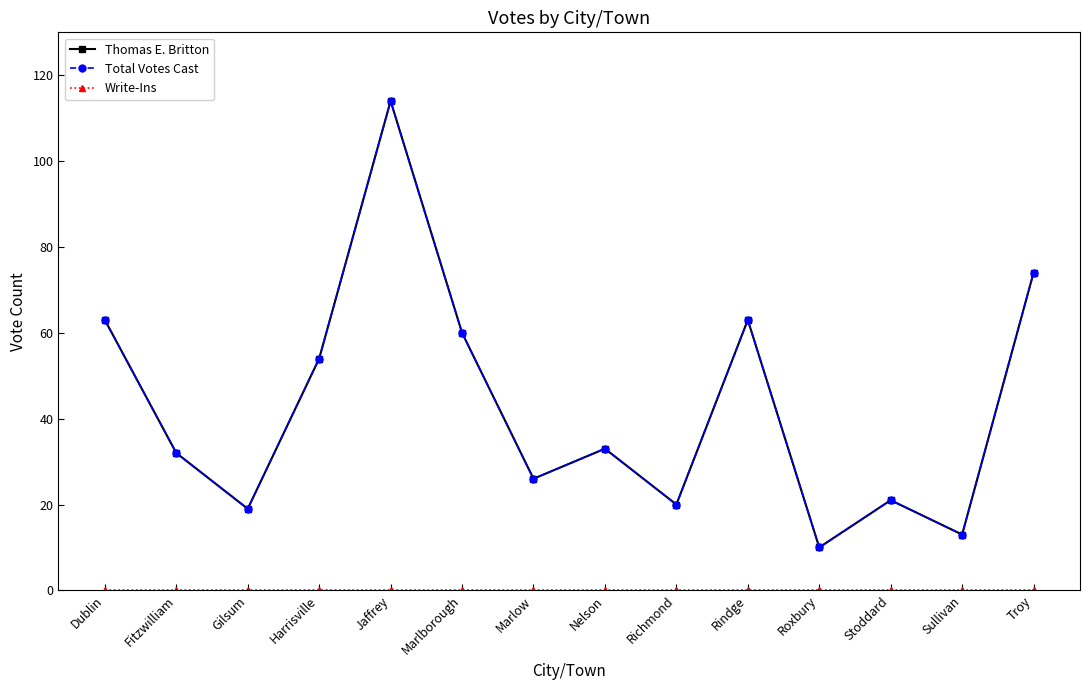

What is the difference between the maximum and minimum values in the Thomas E. Britton series?

104